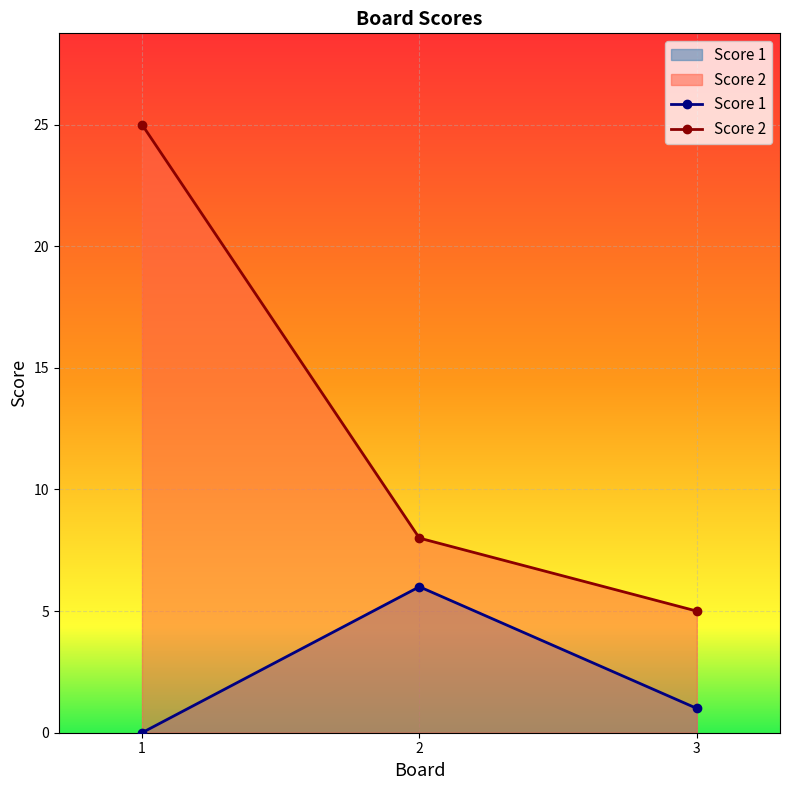

Reading right to left, what are all the values shown in this chart?

Score 1: 1	6	0
Score 2: 5	8	25